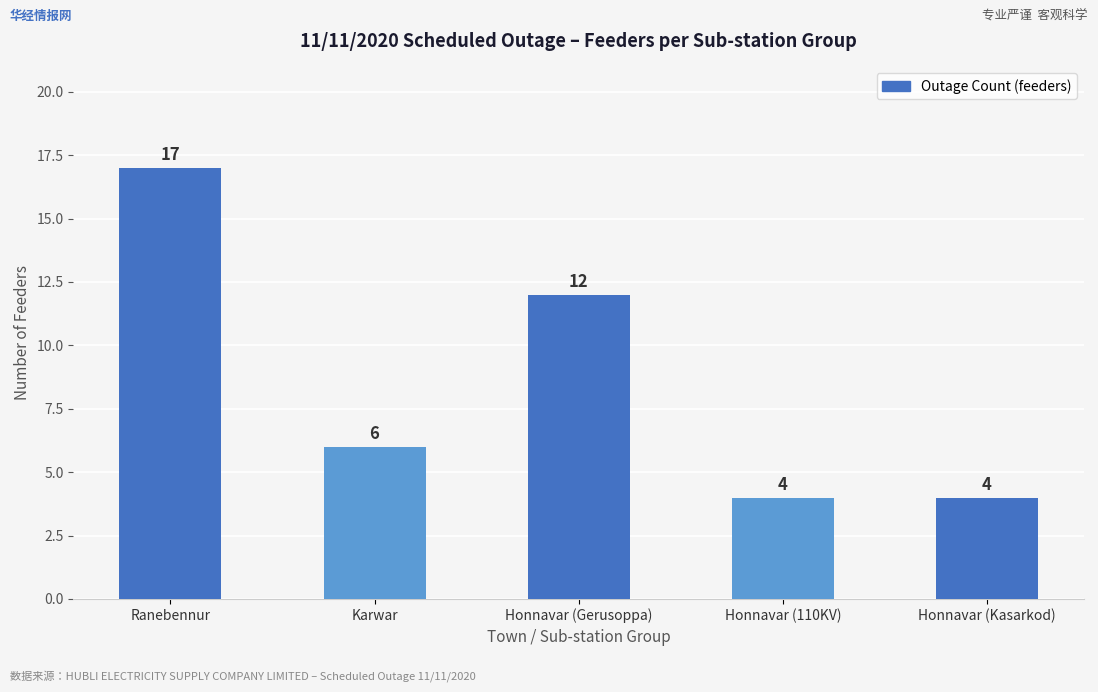

What is the smallest value displayed?

4